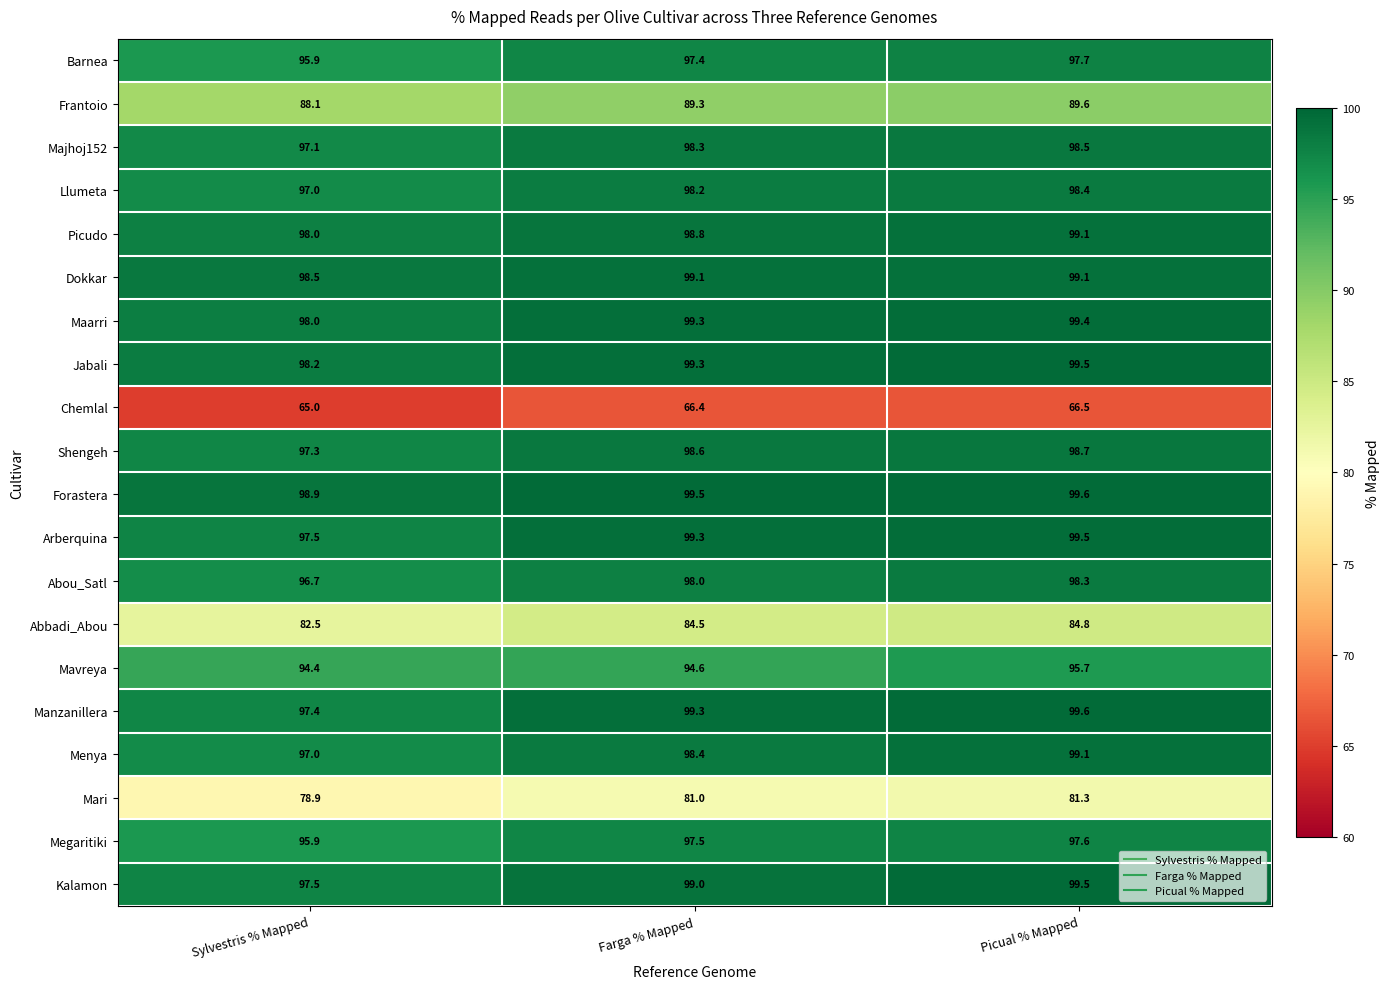

At how many categories does at least one series exceed 93?

3